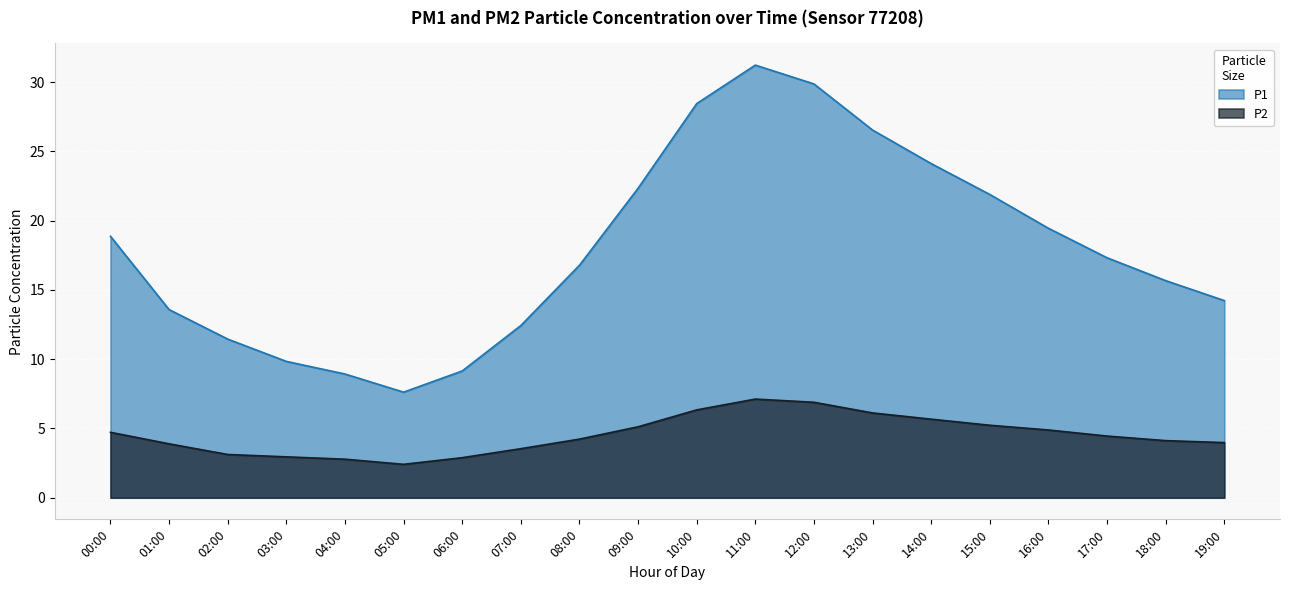

Is the value of P2 at 10:00 greater than the value of P1 at 10:00?

No